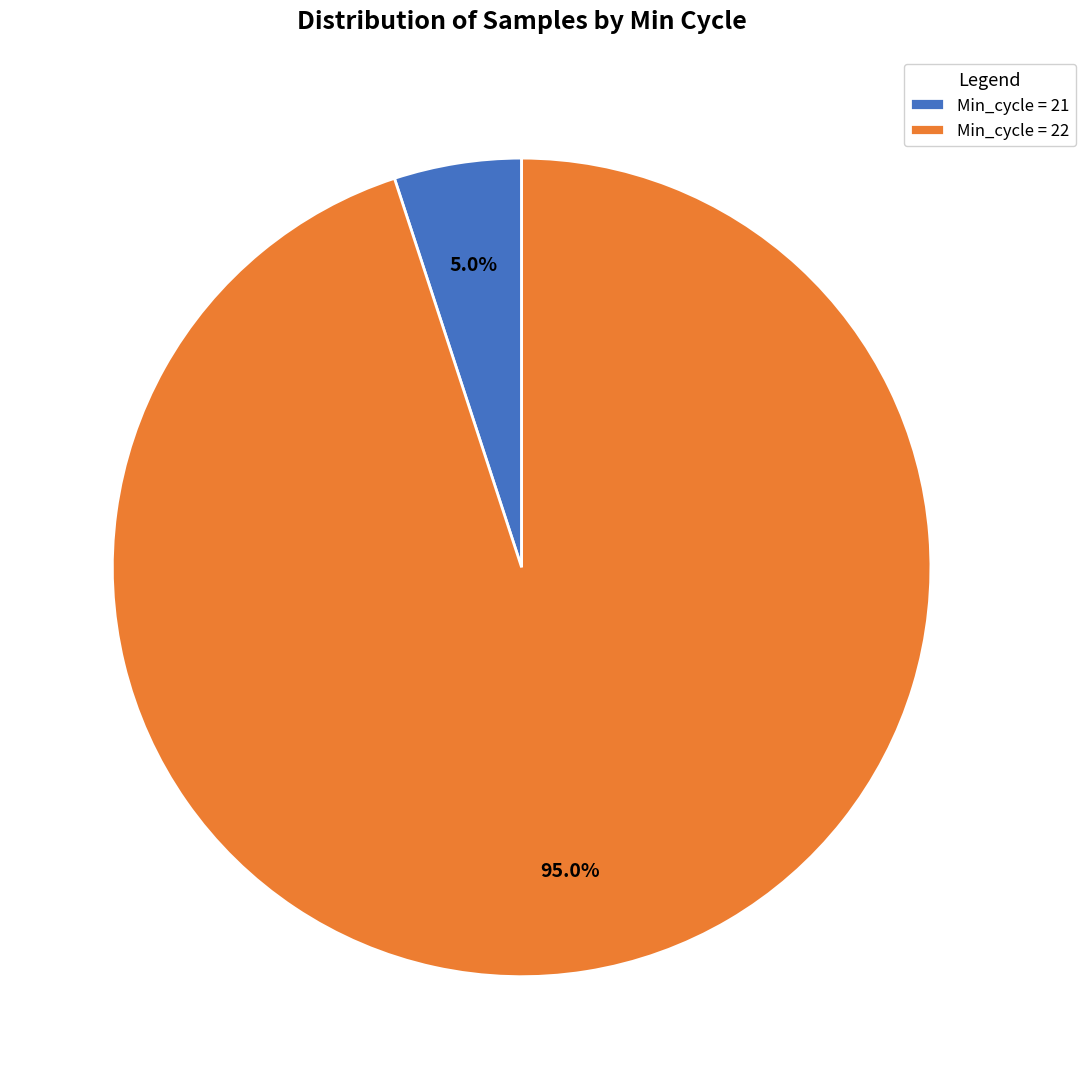

Does any single category account for the majority?

Yes